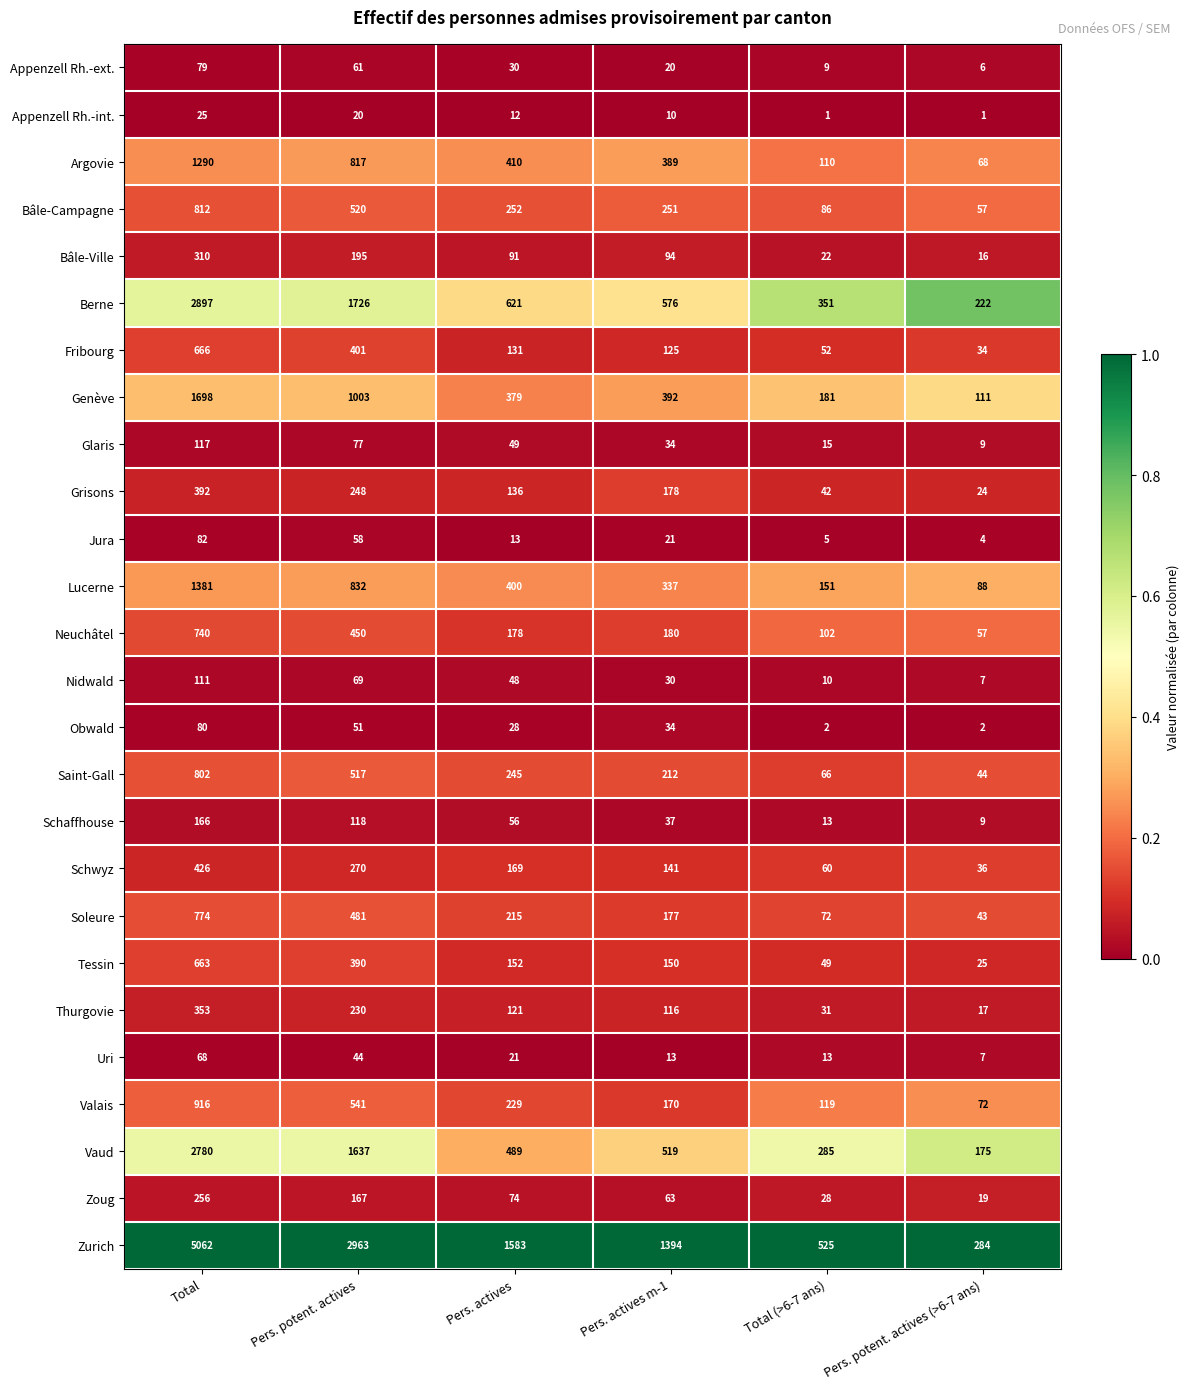

Where does the Saint-Gall series first go above 245?

Total